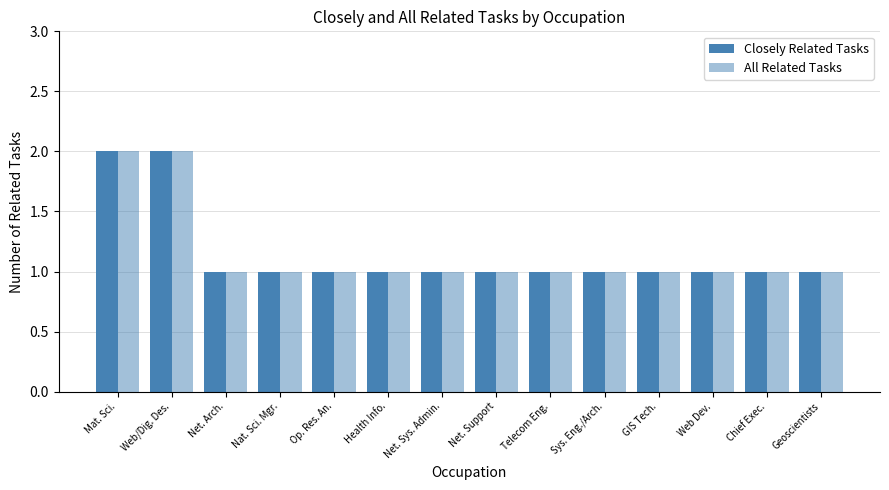

Reading right to left, extract all data points from this chart.

Closely Related Tasks: Geoscientists=1	Chief Exec.=1	Web Dev.=1	GIS Tech.=1	Sys. Eng./Arch.=1	Telecom Eng.=1	Net. Support=1	Net. Sys. Admin.=1	Health Info.=1	Op. Res. An.=1	Nat. Sci. Mgr.=1	Net. Arch.=1	Web/Dig. Des.=2	Mat. Sci.=2
All Related Tasks: Geoscientists=1	Chief Exec.=1	Web Dev.=1	GIS Tech.=1	Sys. Eng./Arch.=1	Telecom Eng.=1	Net. Support=1	Net. Sys. Admin.=1	Health Info.=1	Op. Res. An.=1	Nat. Sci. Mgr.=1	Net. Arch.=1	Web/Dig. Des.=2	Mat. Sci.=2